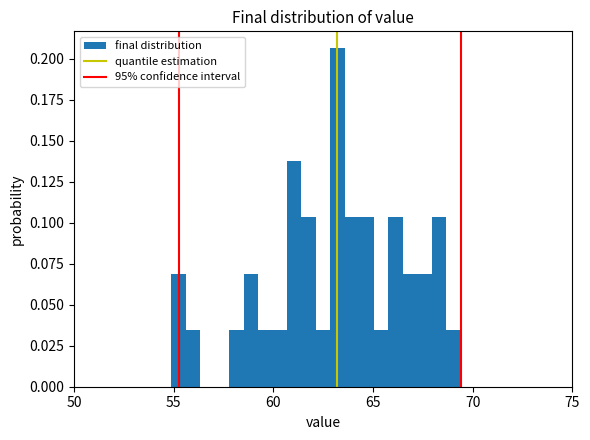

Around what value on the x-axis is the tallest bar? Give the approximate position of its centre, as read against the axis.

63.0